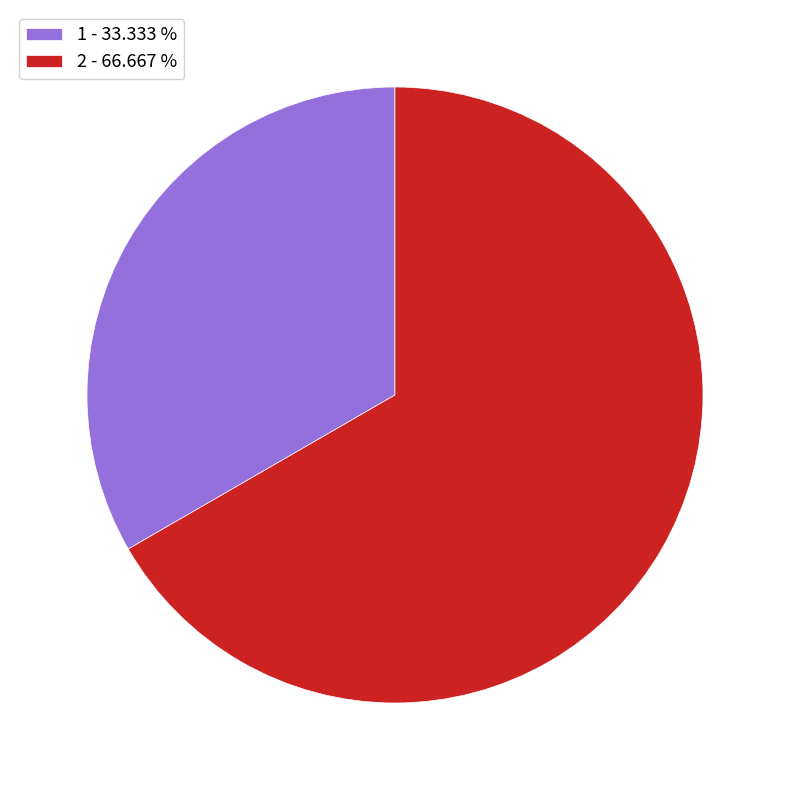

Rank the categories by value from lowest to highest.

1, 2